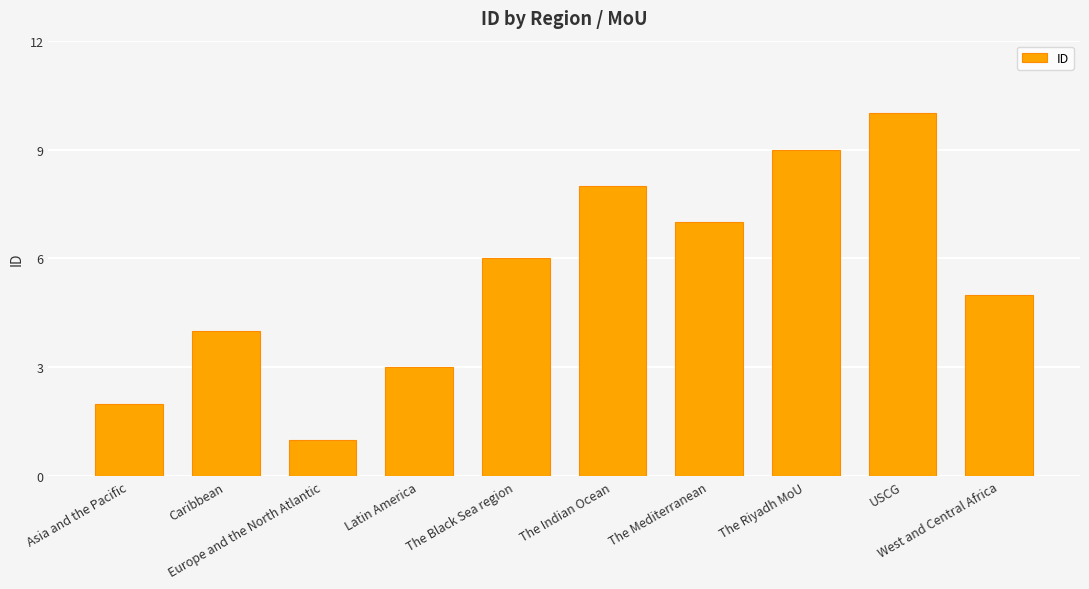

Does the chart contain any negative values?

No